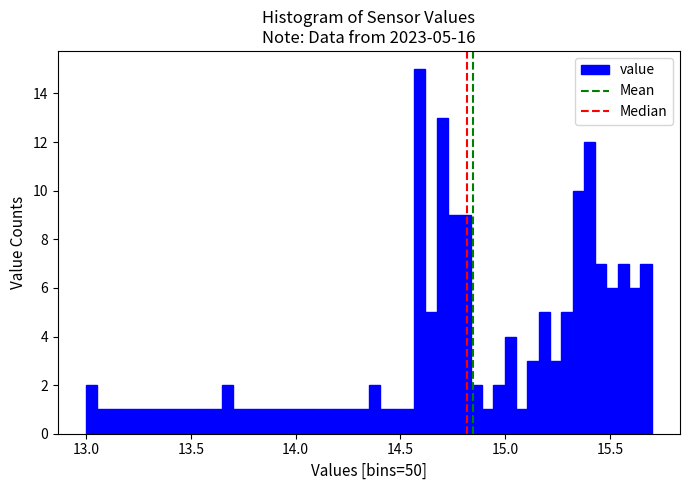

Around what value on the x-axis is the tallest bar? Give the approximate position of its centre, as read against the axis.

14.60